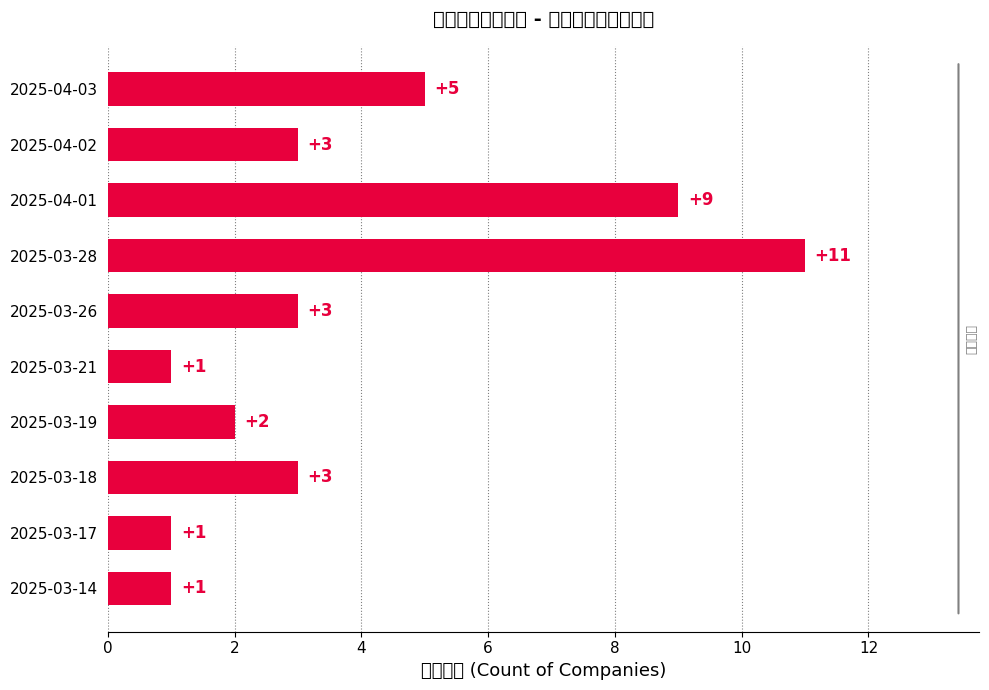

What is the average value?

4